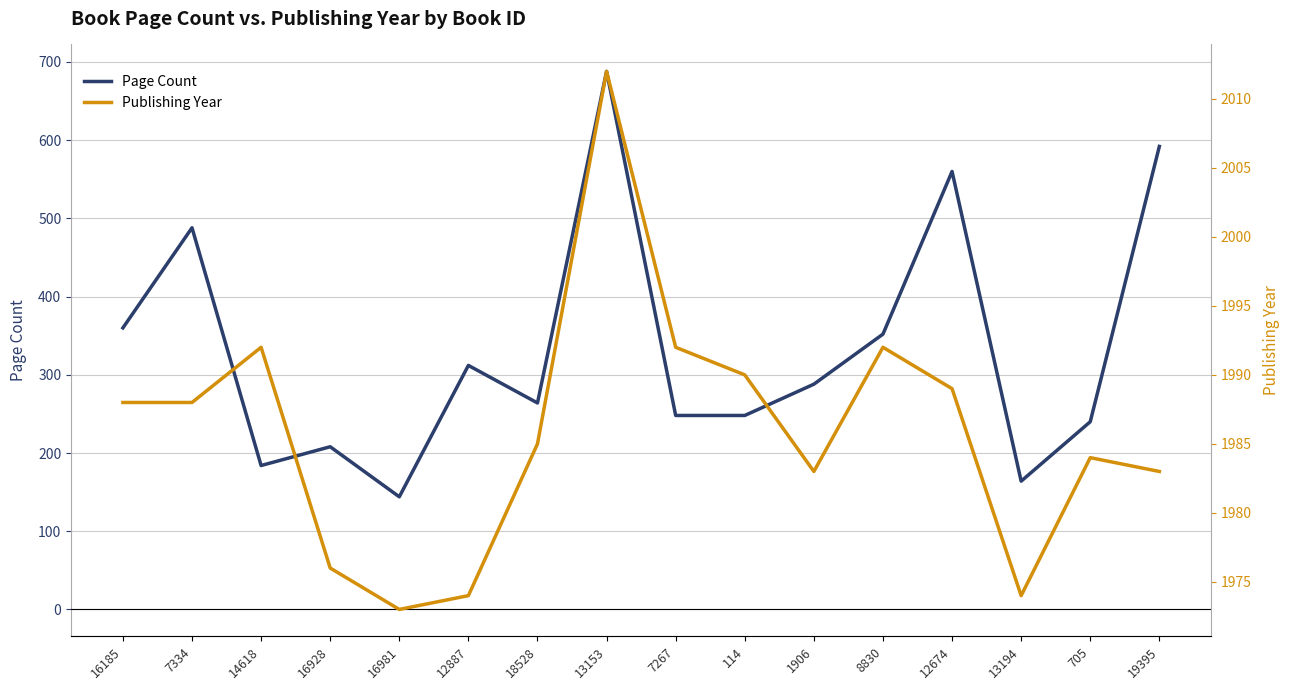

What is the difference between the maximum and minimum values in the Publishing Year series?

39